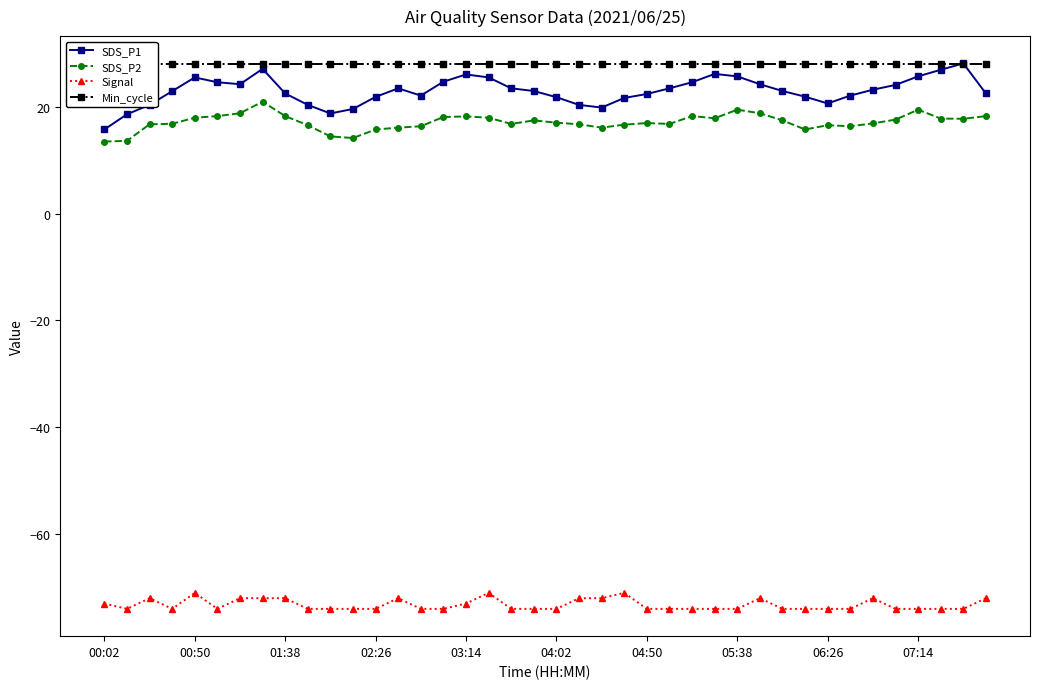

How many times do Min_cycle and SDS_P1 cross each other?

2